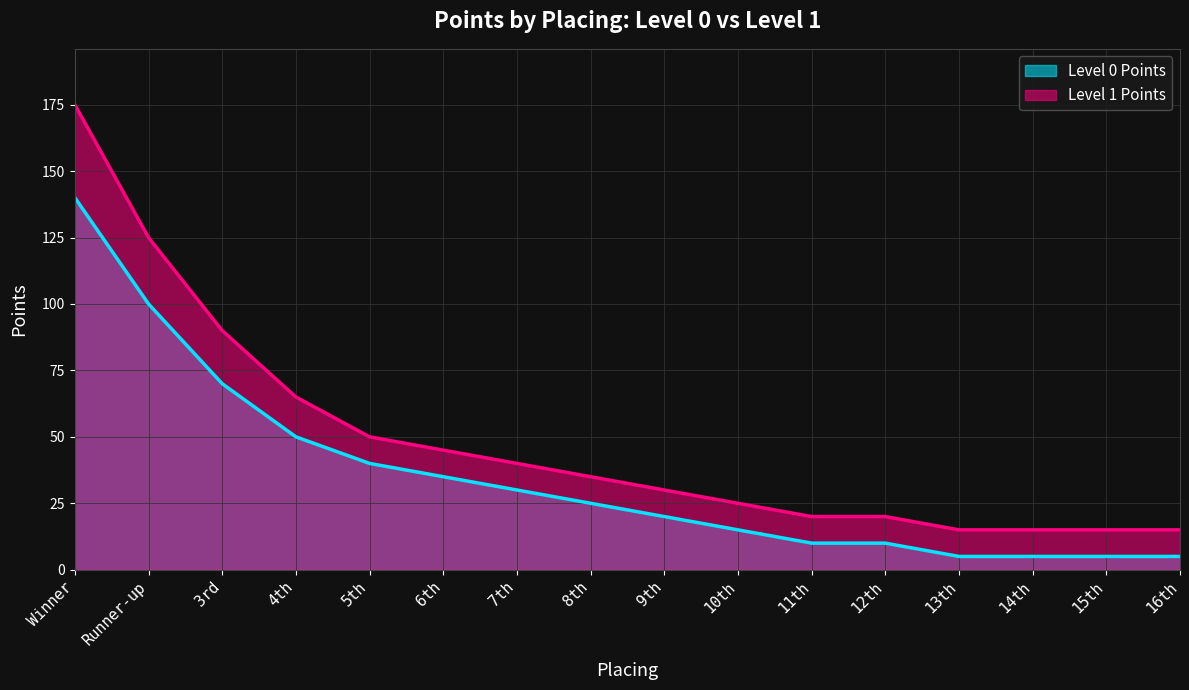

Reading left to right, list all the values displayed in this chart.

Level 0 Points: 140	100	70	50	40	35	30	25	20	15	10	10	5	5	5	5
Level 1 Points: 175	125	90	65	50	45	40	35	30	25	20	20	15	15	15	15